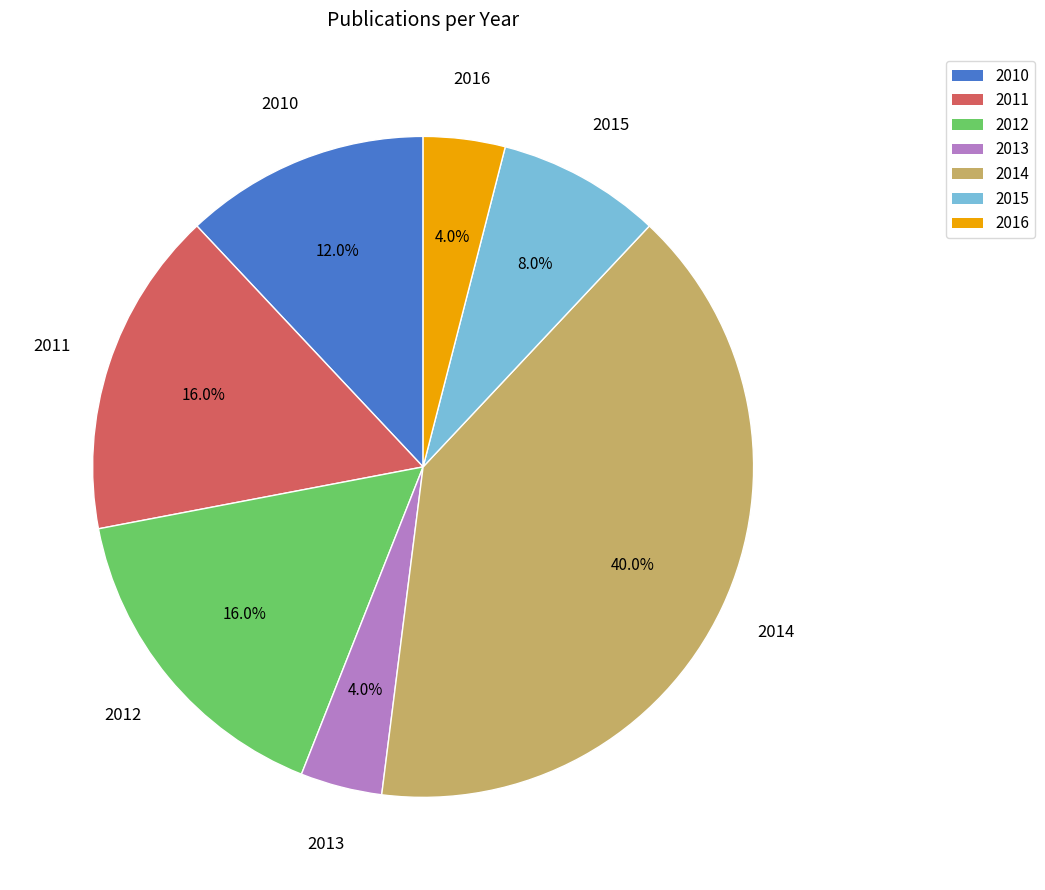

To the nearest percent, what portion does 2013 represent?

4%